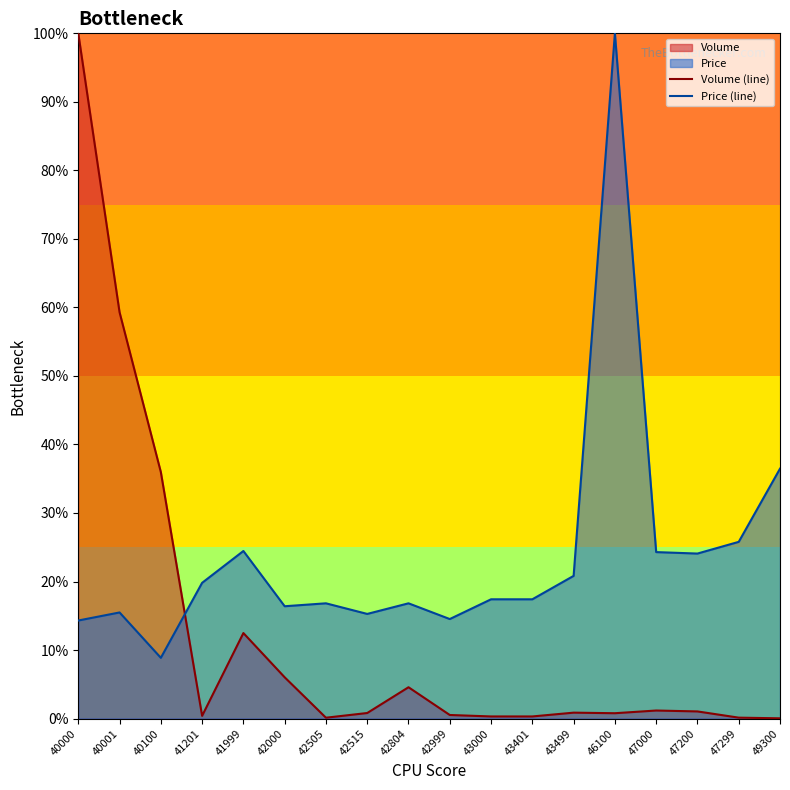

The Price (line) series shows 0.2 at 43000. True or false?

True